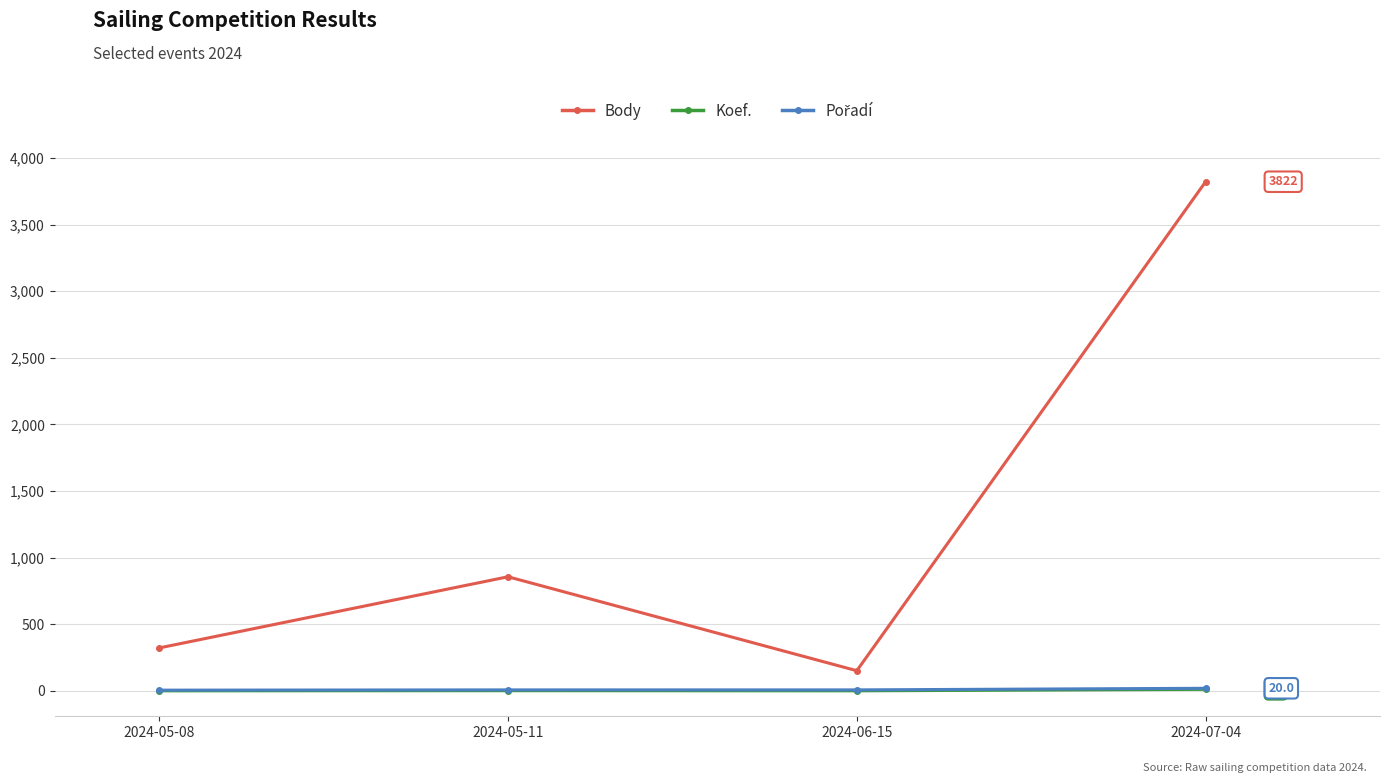

What is the label of the 1st point from the left?

2024-05-08